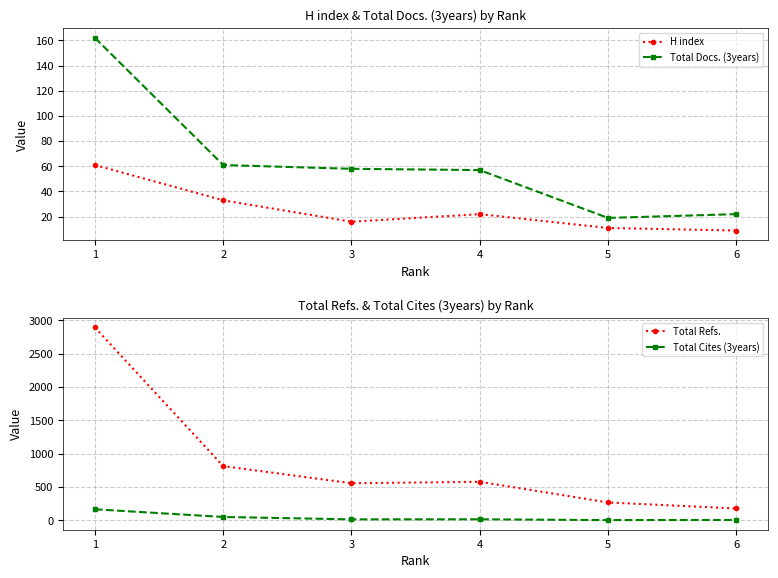

True or false: Total Docs. (3years) and H index intersect in this chart.

False